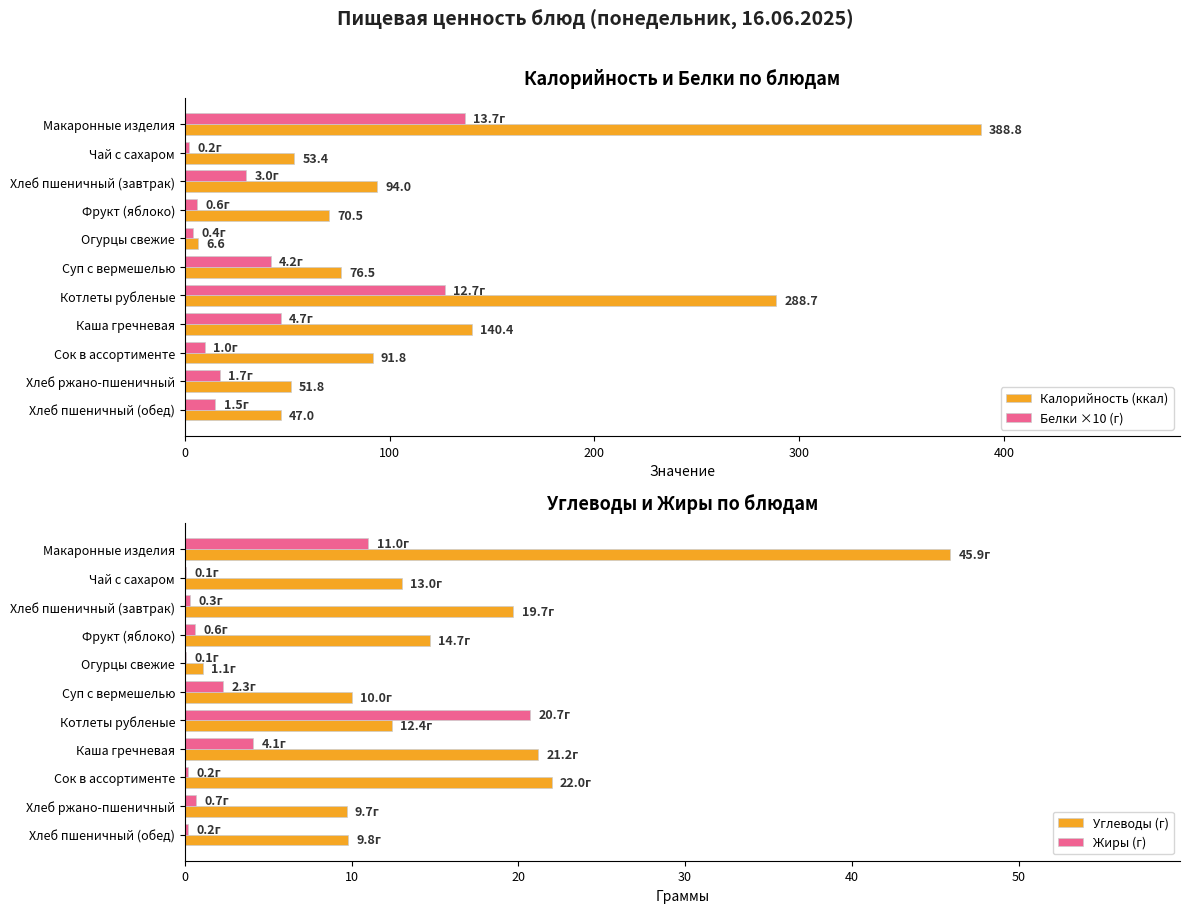

Read the Калорийность (ккал) value at Чай с сахаром.

53.4